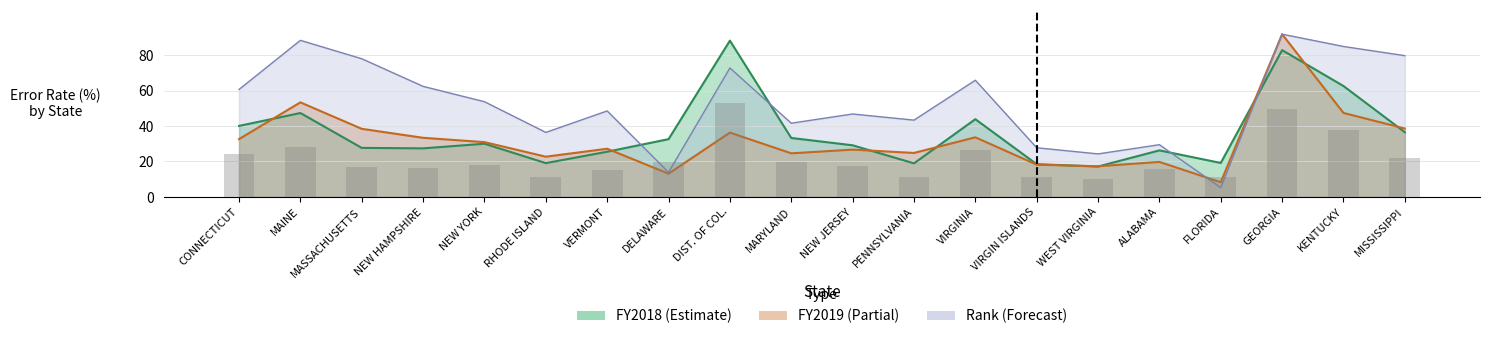

What is the label of the 17th bar from the right?

NEW HAMPSHIRE